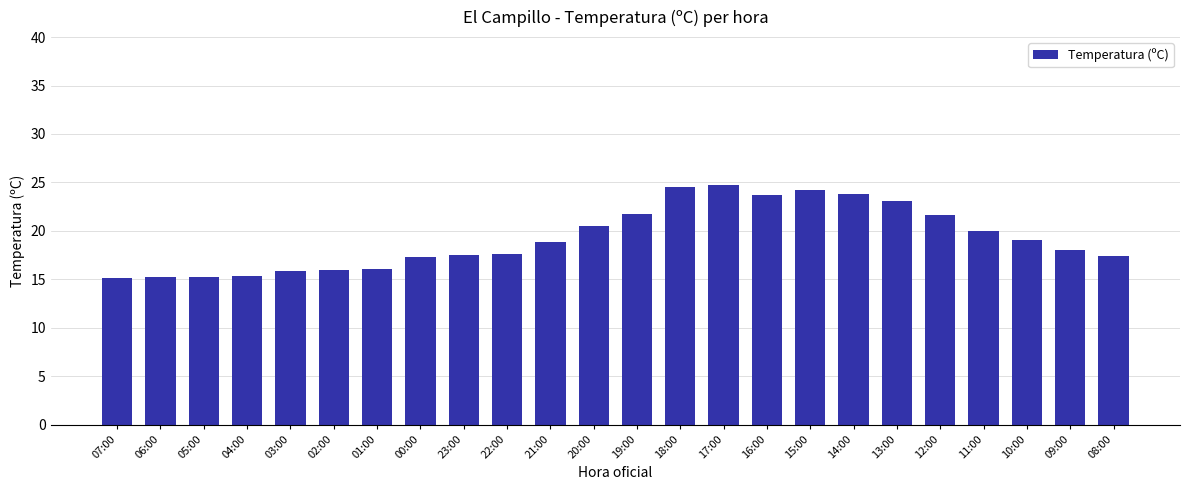

What value does the data have at 18:00?

24.5